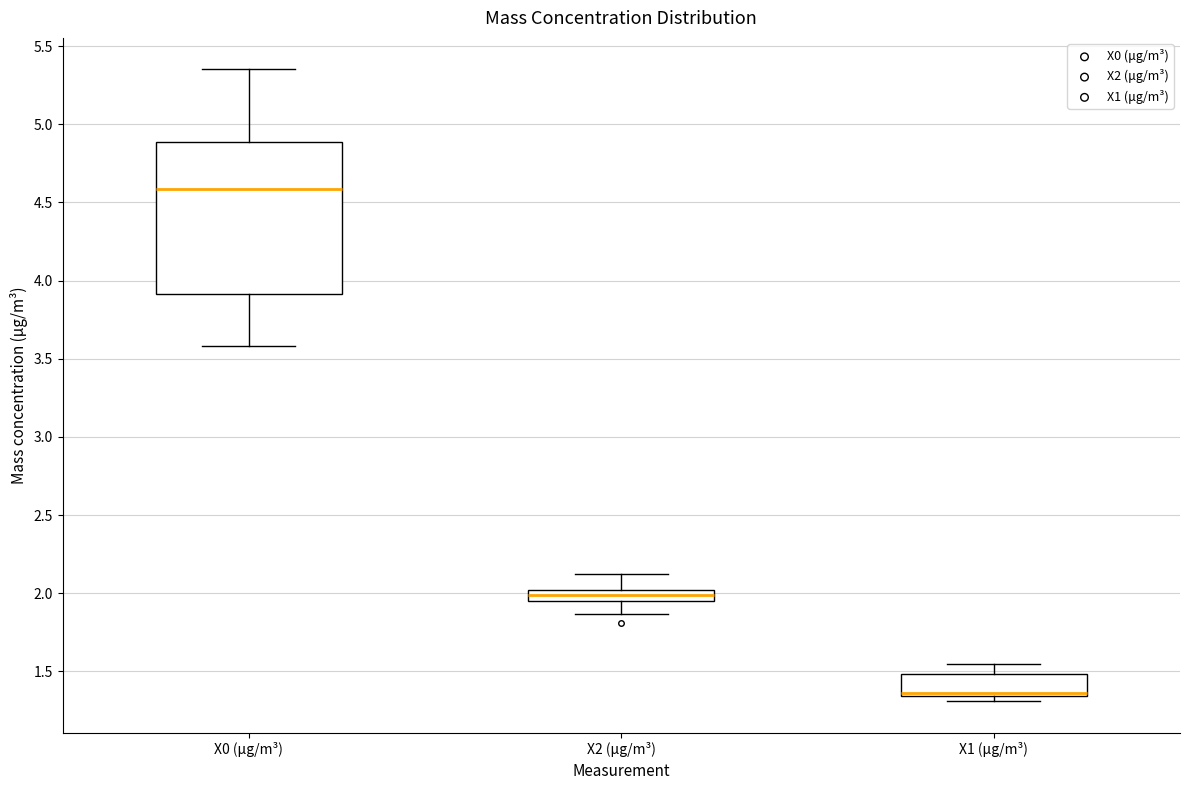

Where is the lower edge of the box for X2 (μg/m³) on the y-axis? The values are not printed on the chart, so give them approximately, as read against the axis.

1.95